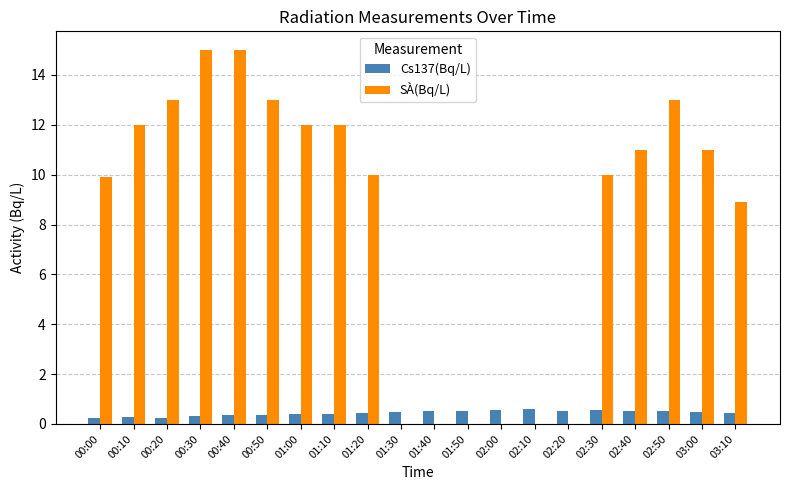

What is the maximum value for Cs137(Bq/L)?

0.6